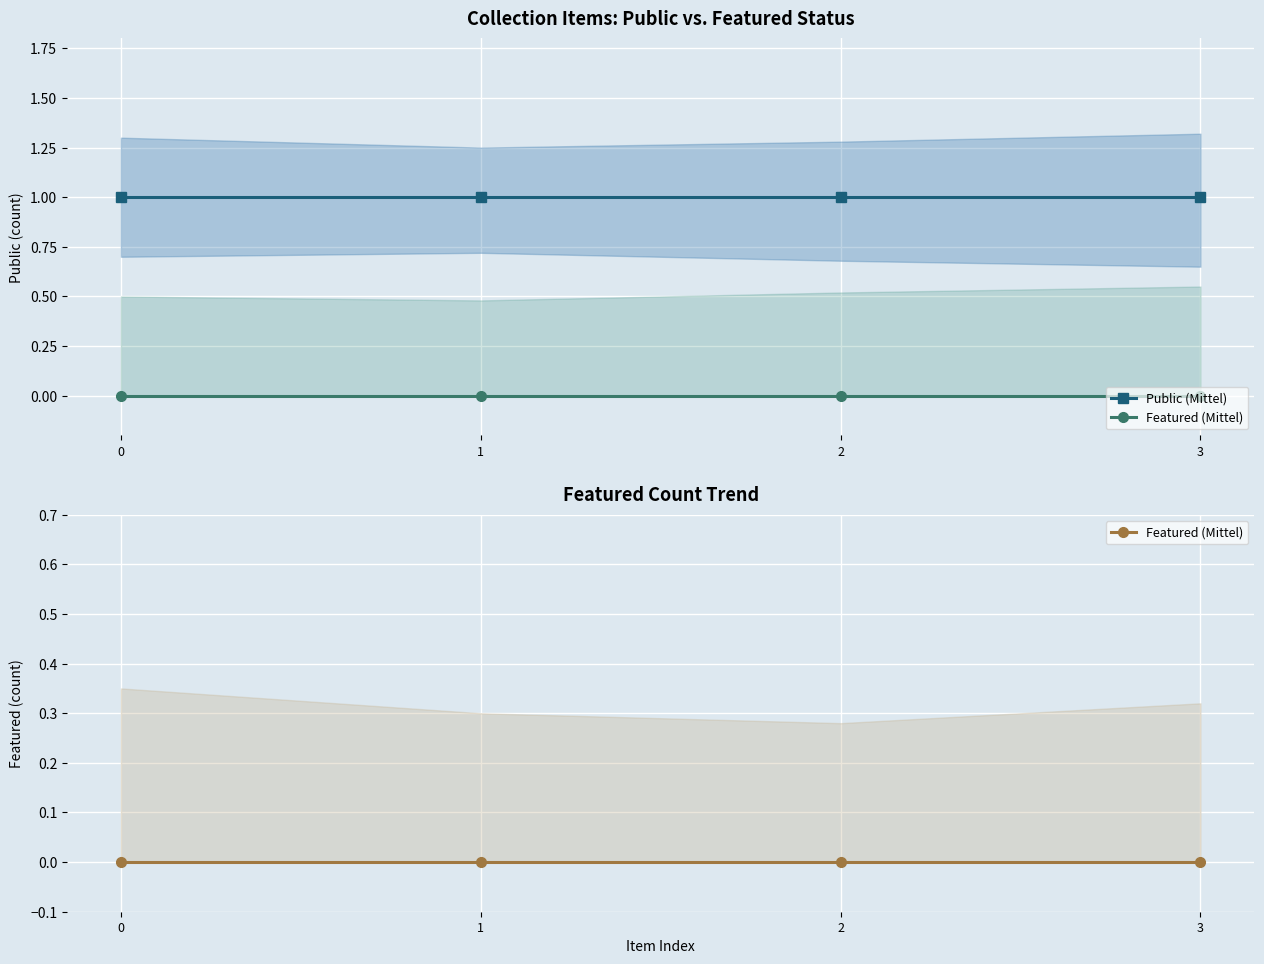

True or false: Featured (Mittel) has more than 2 points higher than both neighbors.

False